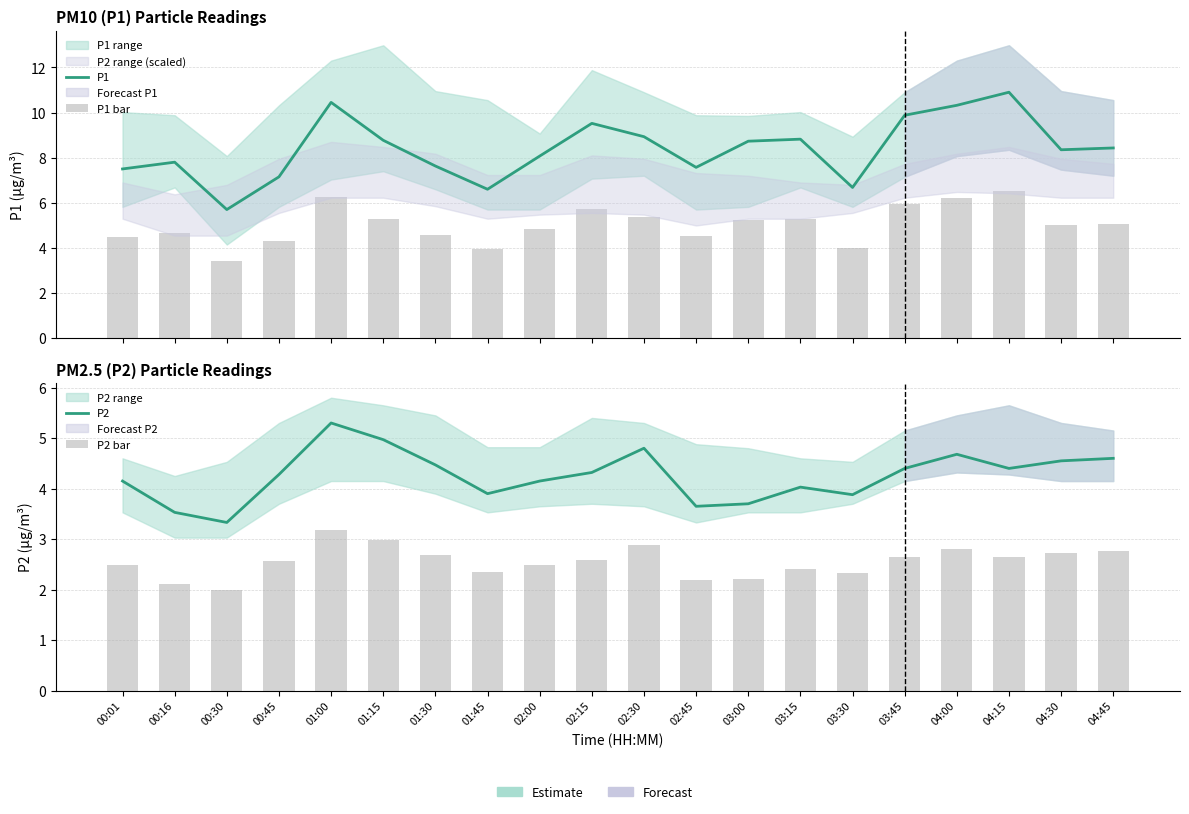

What is the spread (max minus min) of values at 01:15?

5.8